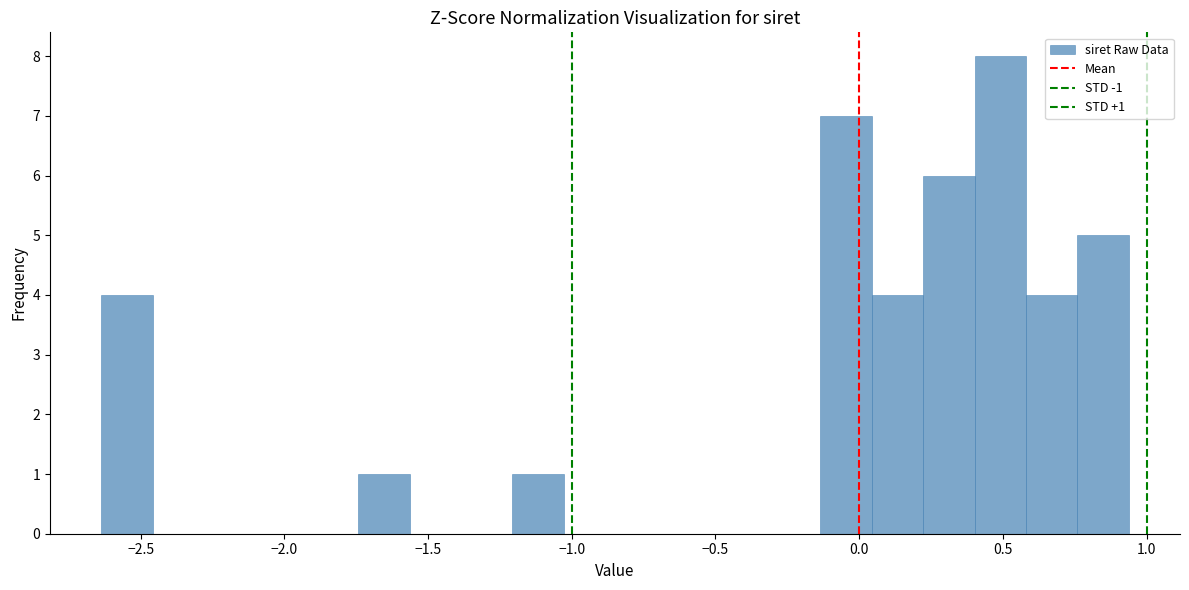

Around what value on the x-axis is the tallest bar? Give the approximate position of its centre, as read against the axis.

0.50